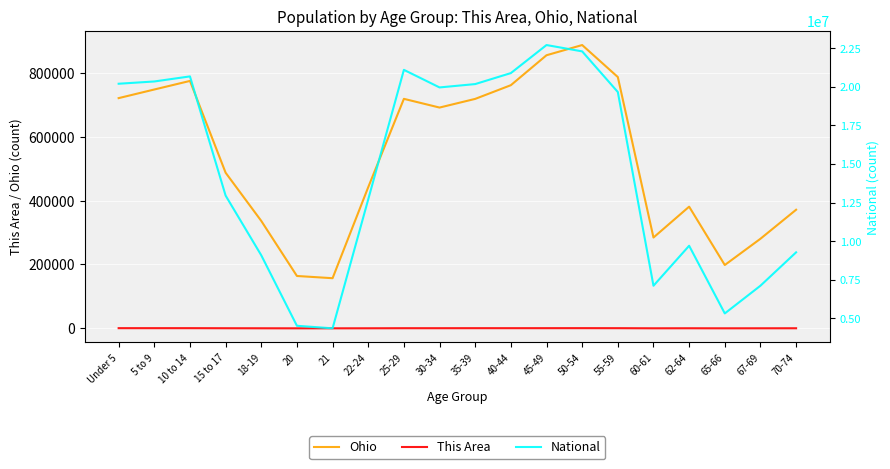

What is the difference between the maximum and minimum values in the This Area series?

557